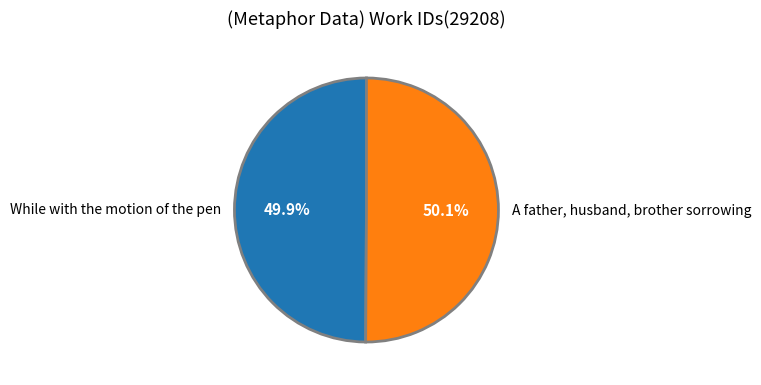

How many slices are in this pie chart?

2